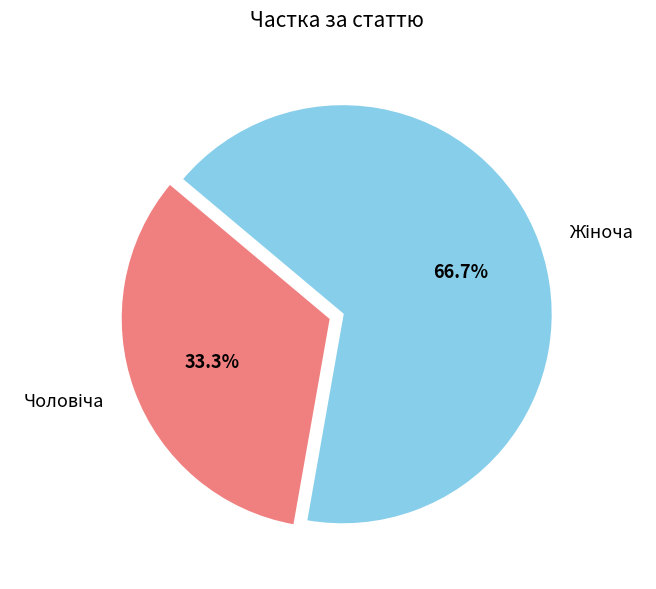

Does any single category account for the majority?

Yes